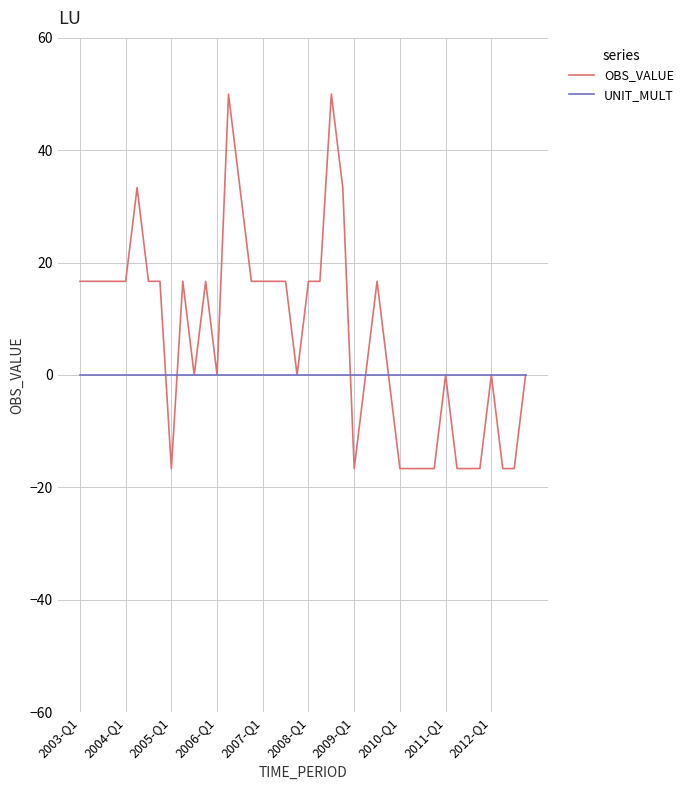

List the series in order of their overall mean, highest first.

OBS_VALUE, UNIT_MULT